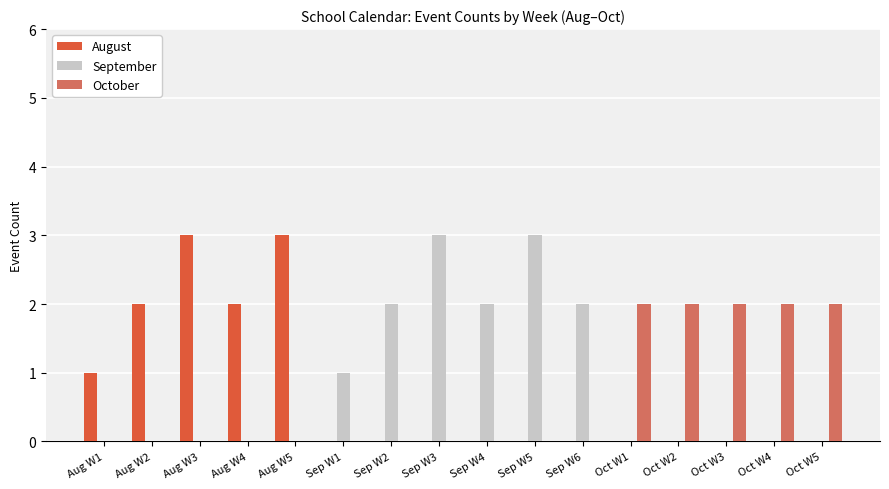

Are the bars grouped side by side (vs. stacked)?

Yes